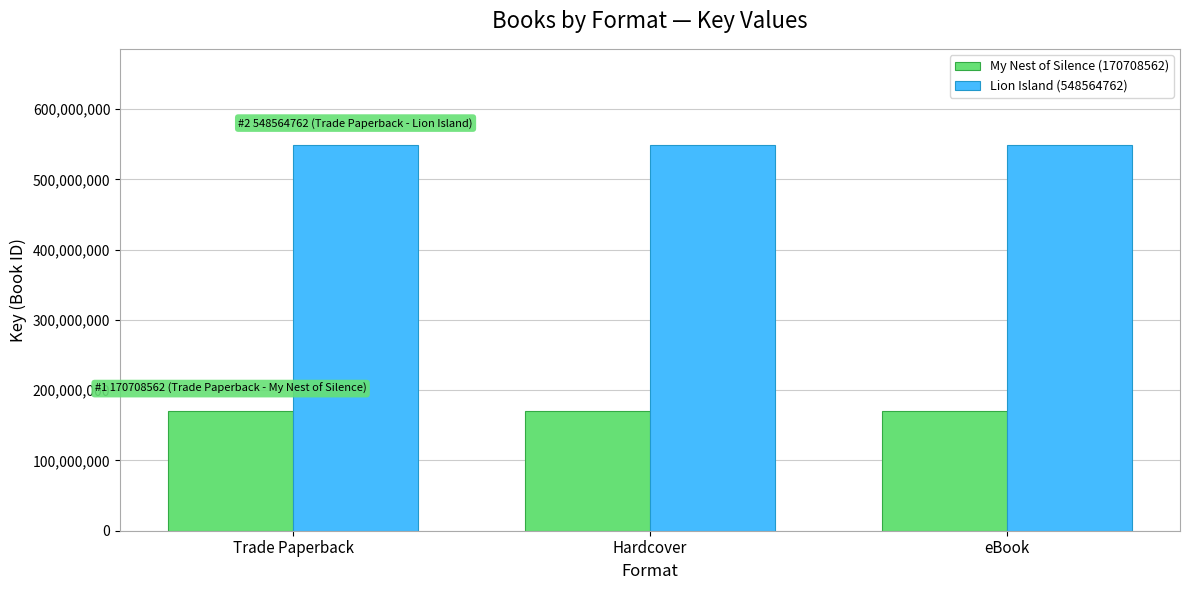

True or false: My Nest of Silence (170708562) has a value of 102039618 at Hardcover.

False